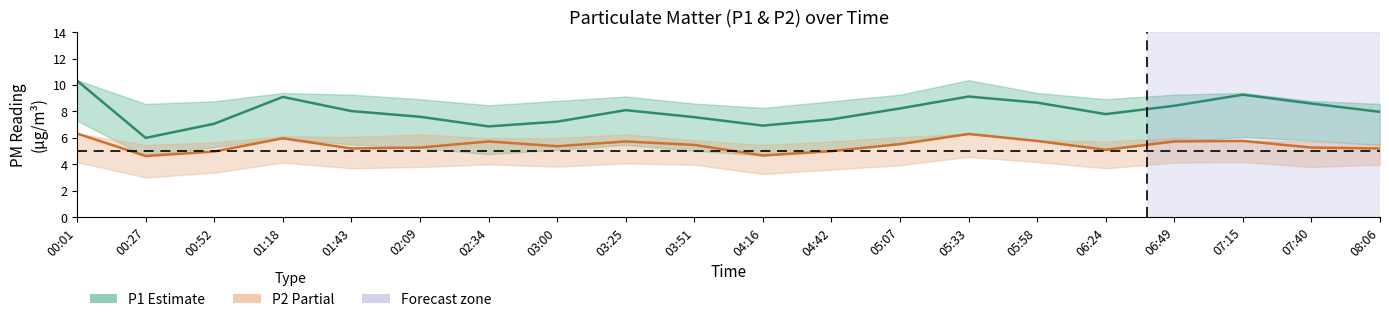

What is the difference between the second highest and second lowest values in the P1 (Estimate) series?

2.4